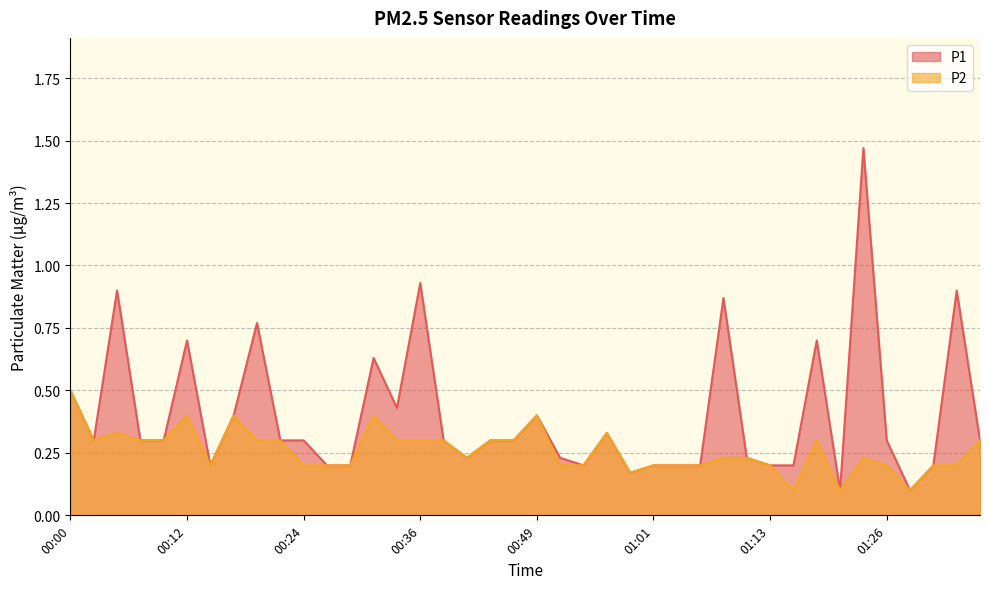

What is the average value of the P2 series?

0.3